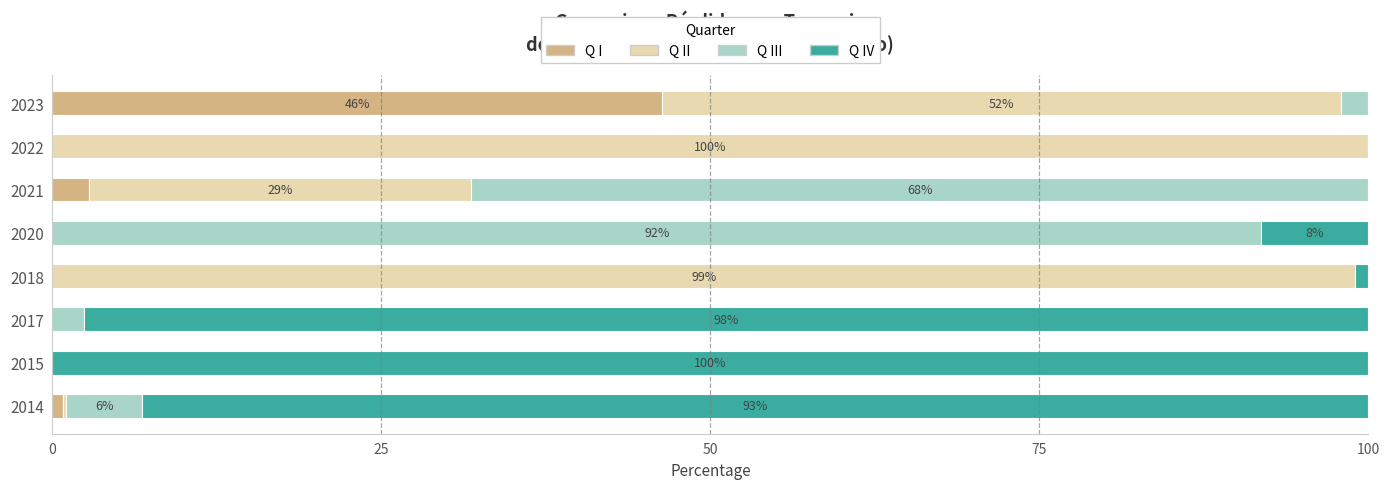

How many series are shown in this chart?

4